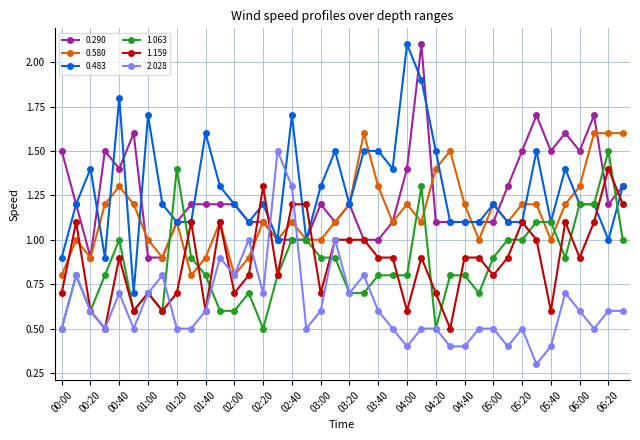

After their last crossing, which series has the higher values: 0.290 or 2.028?

0.290